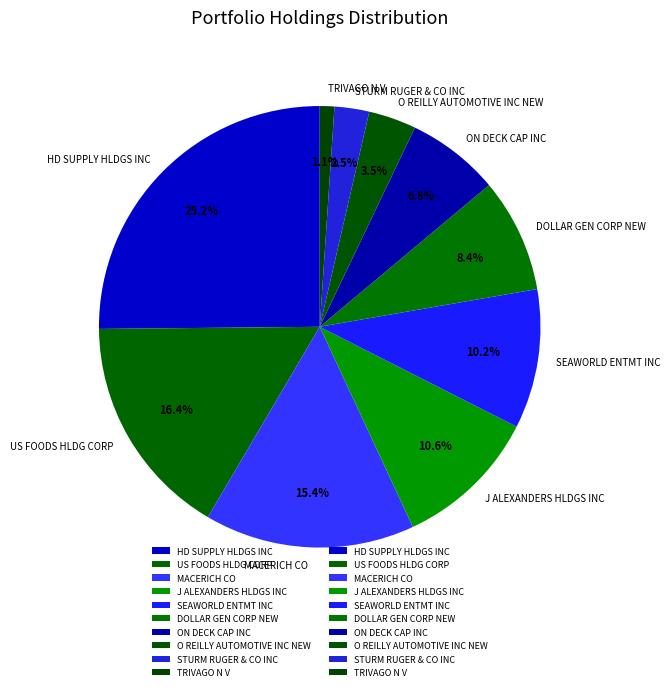

Count the number of slices in the pie.

10